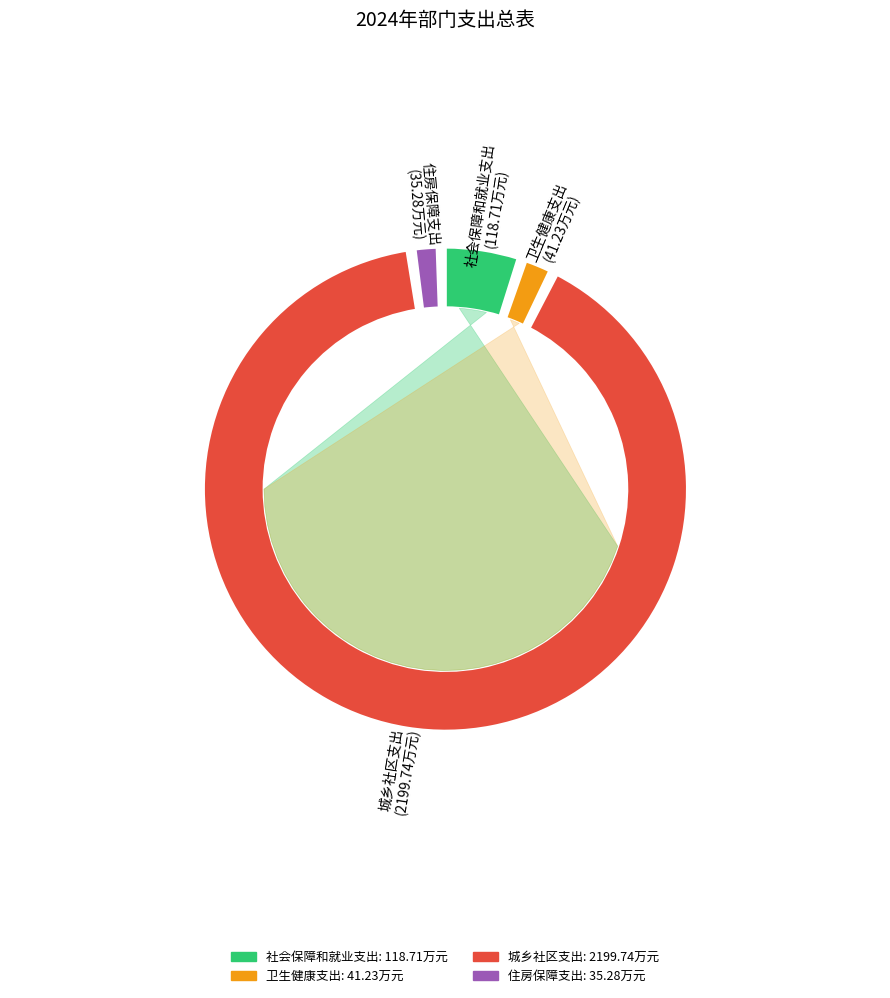

How many segments does this pie chart have?

4